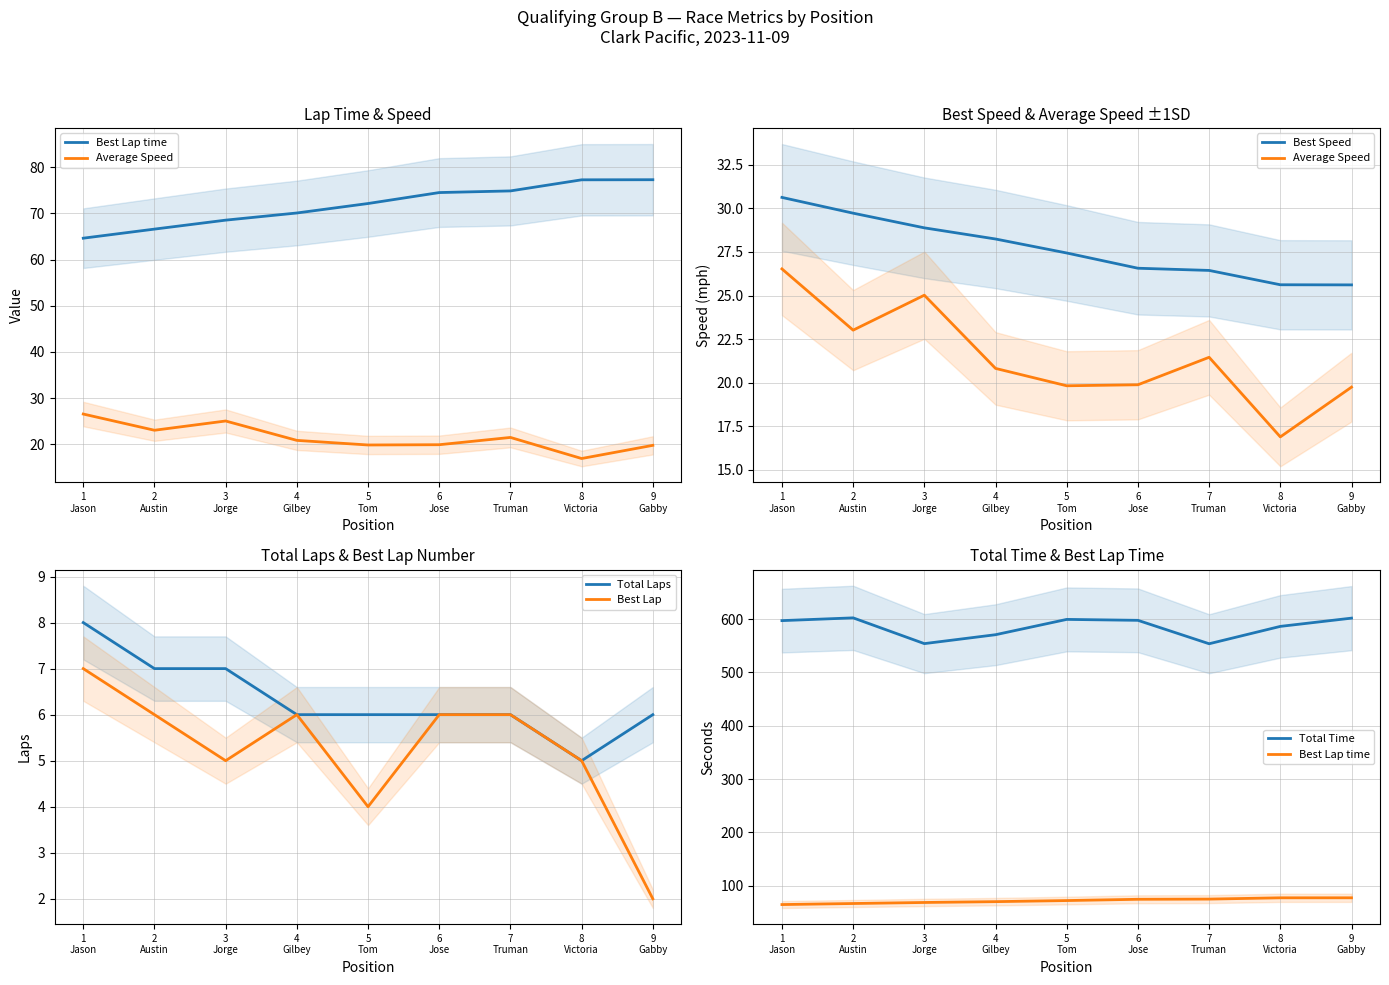

Which series has the largest total across all categories?

Total Time